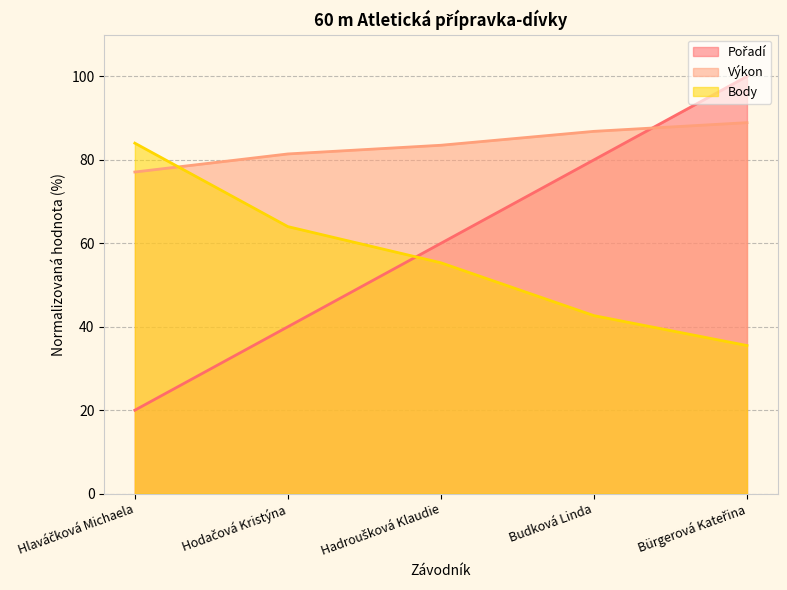

What is the label of the 1st point from the right?

Bürgerová Kateřina